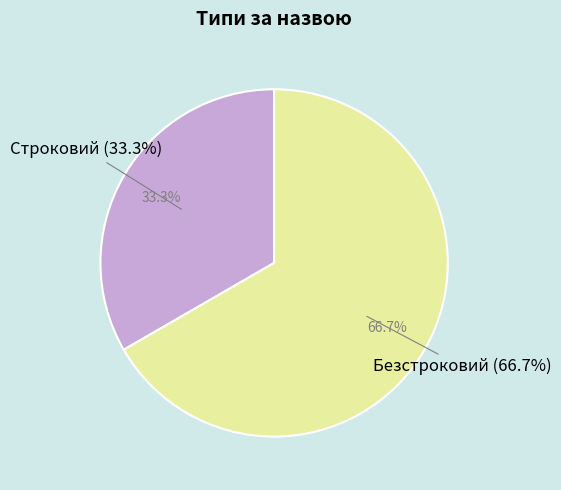

Which slice is the smallest?

Строковий